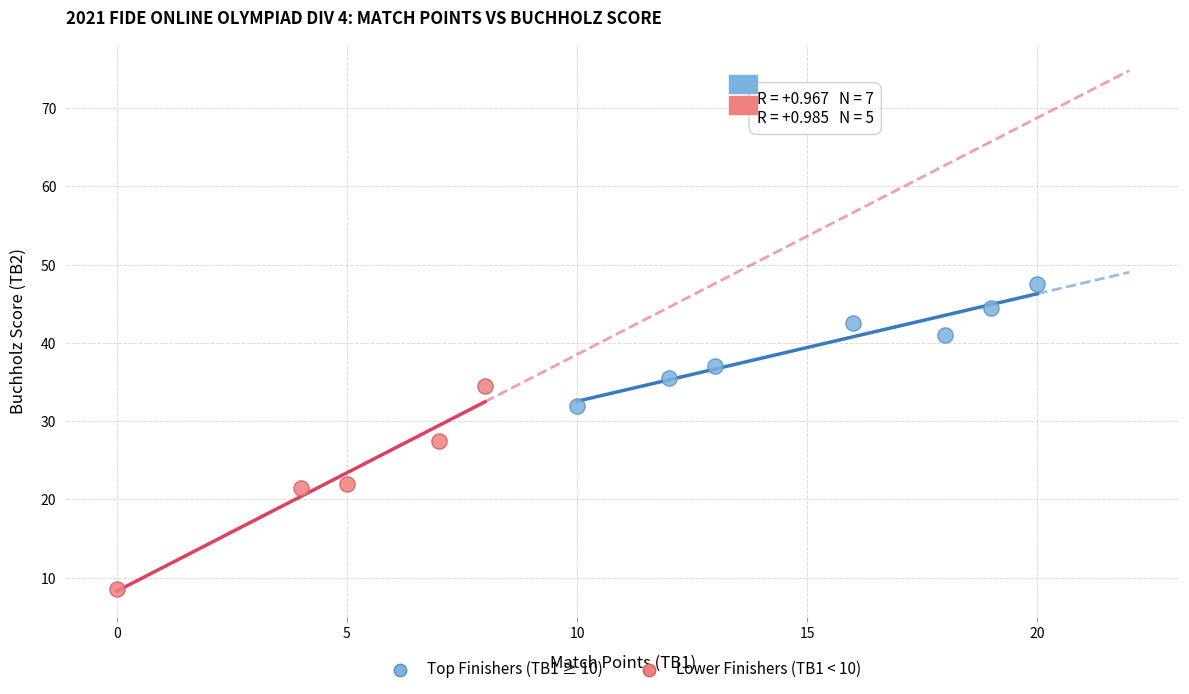

Which series has the largest Y range (max minus min)?

Lower Finishers (TB1 < 10)